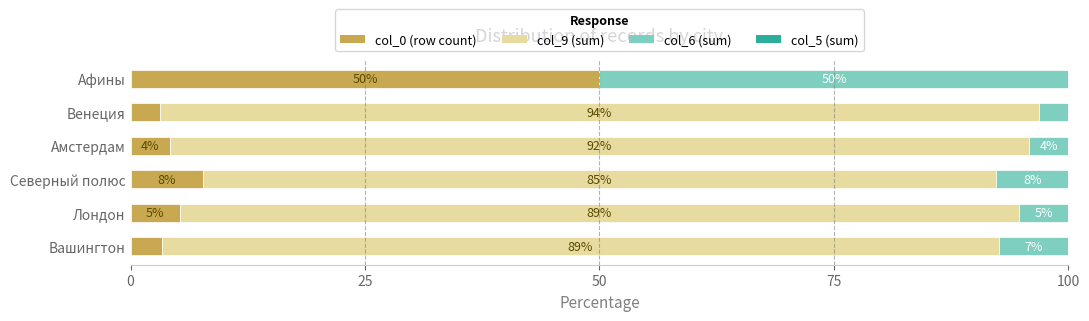

What is the sum of all col_0 (row count) values?

73.6